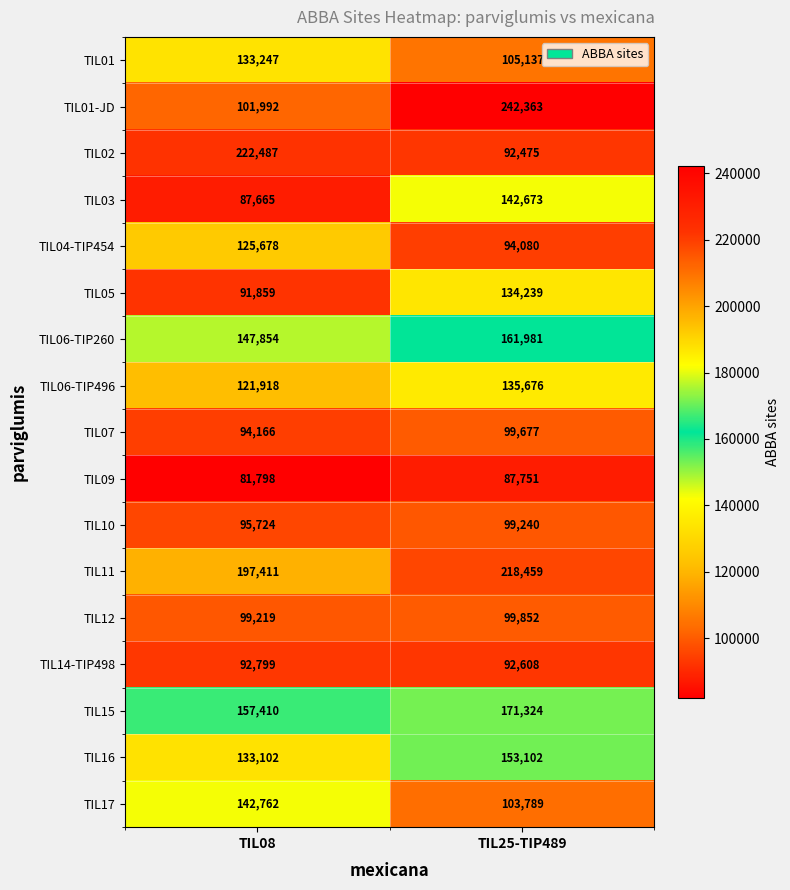

What is the total value across all series at TIL08?

2127091